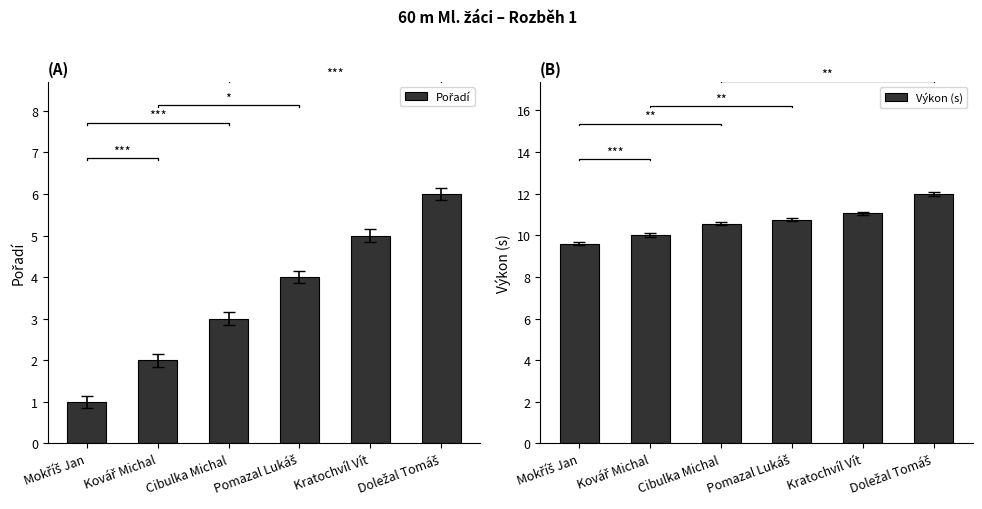

Which series has the largest range (max minus min)?

Pořadí